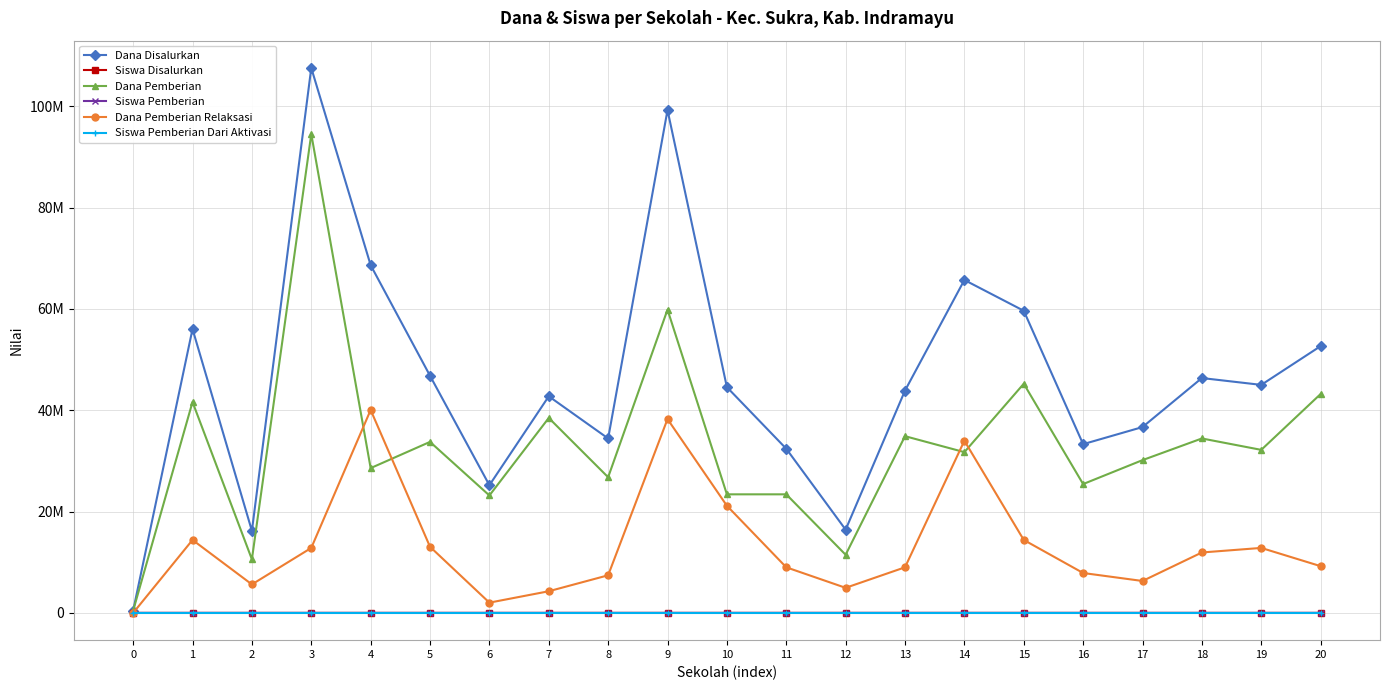

Does the chart have visible grid lines?

Yes